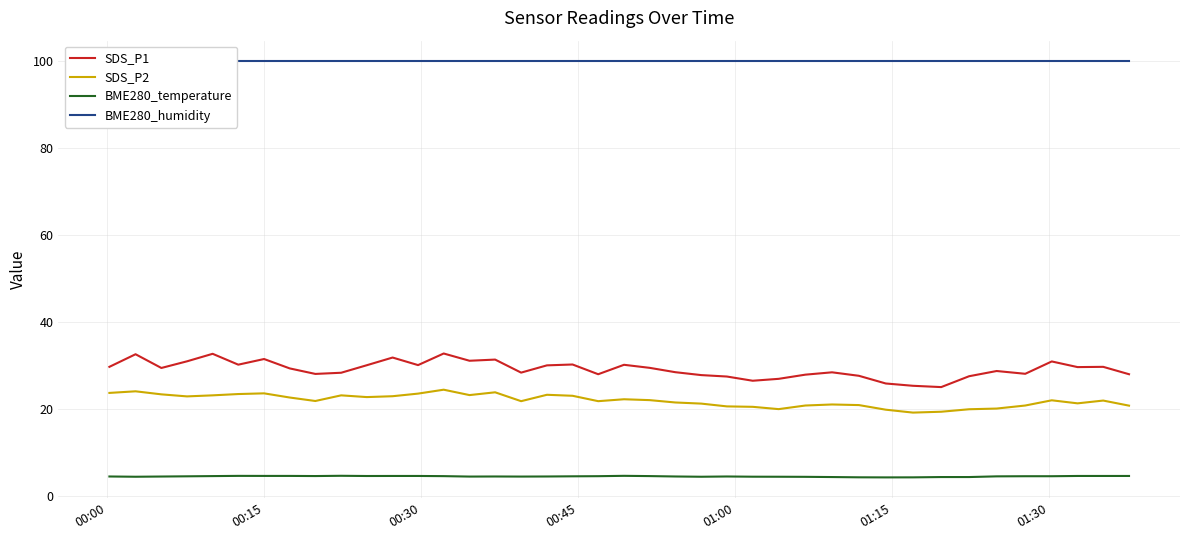

Does the chart display data point markers on the line(s)?

No